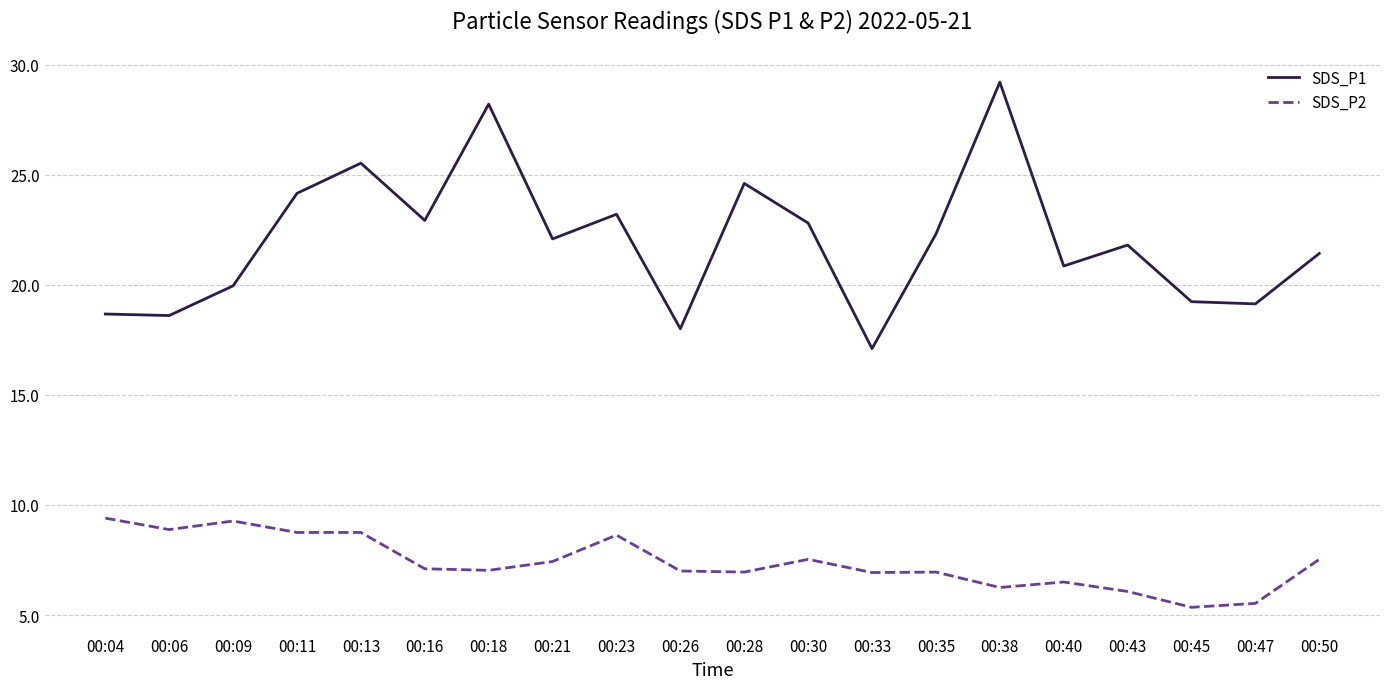

Is it true that SDS_P2 equals 10.6 at 00:50?

False